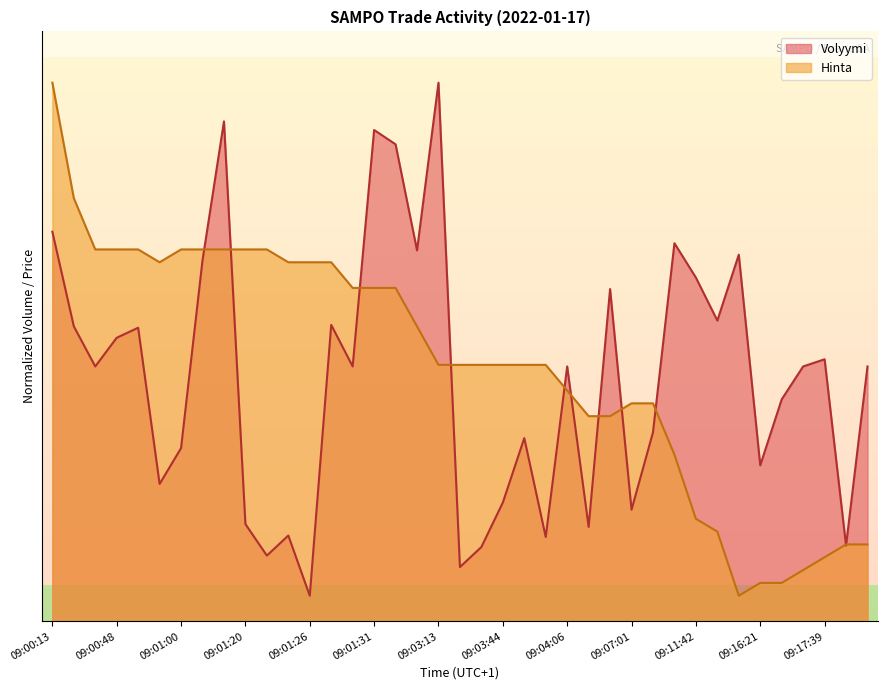

Is it true that Volyymi equals 378.1 at 09:01:31?

False